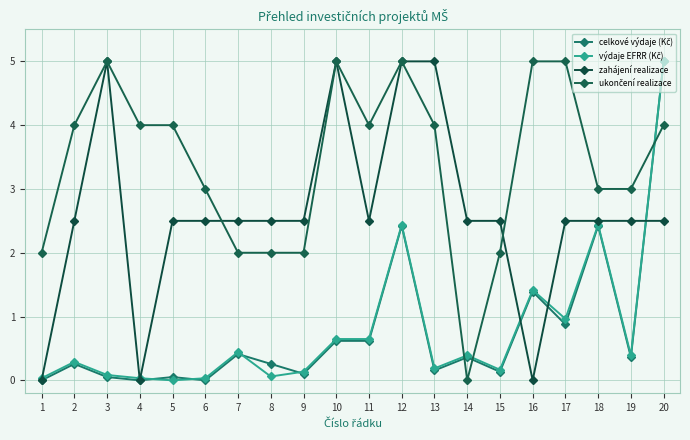

Is this an area chart (filled region under the line)?

No